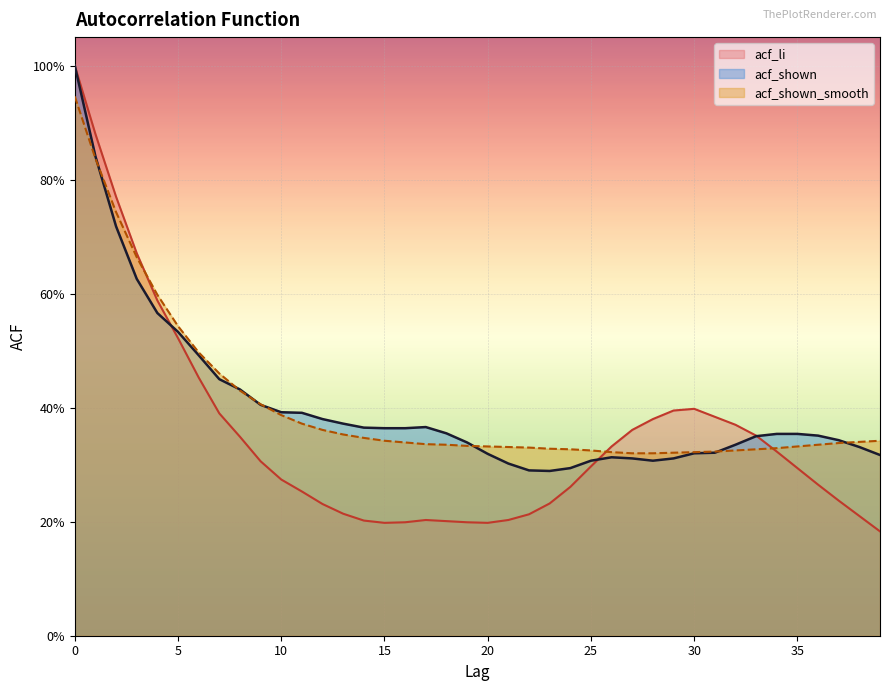

At which category does the chart reach its minimum across all series?

39